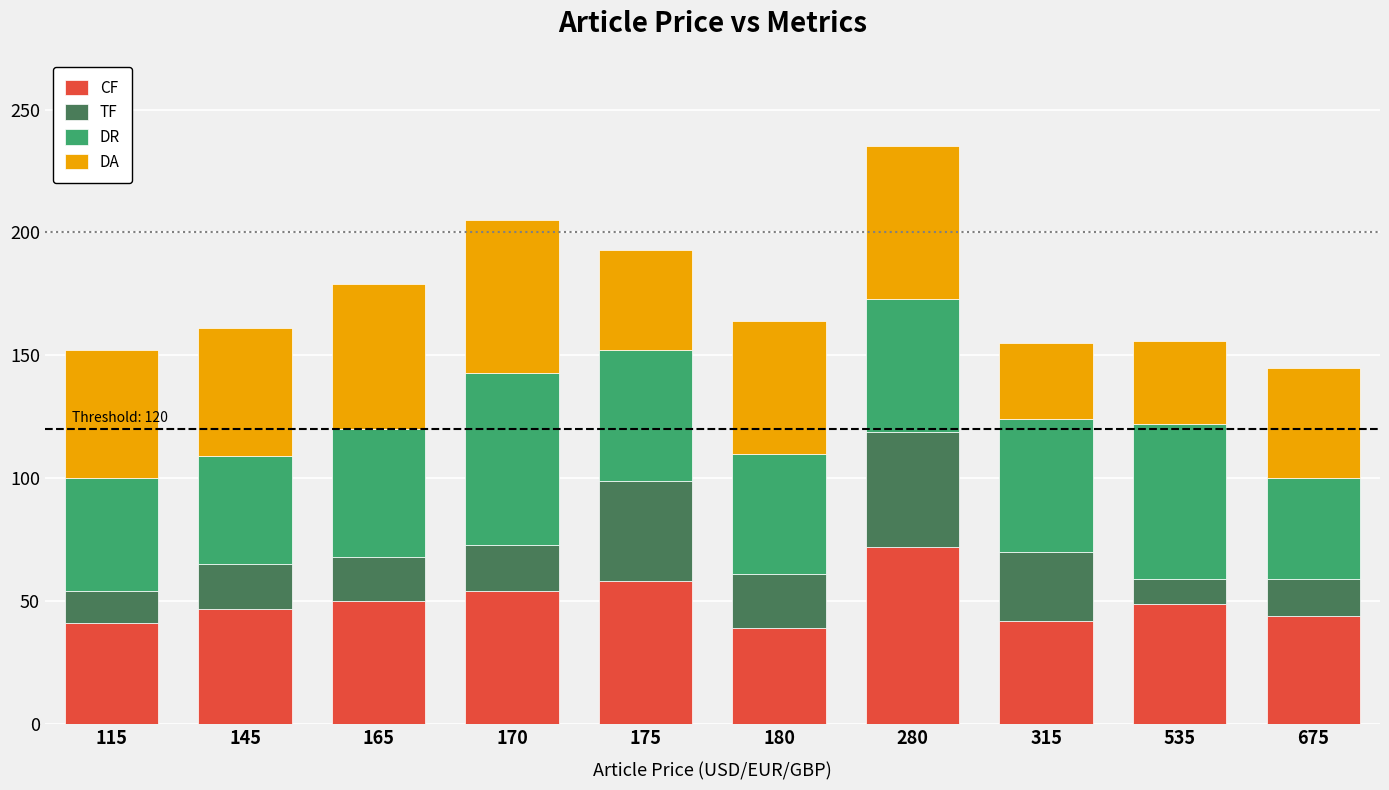

What are all the series names shown in the legend?

CF, TF, DR, DA